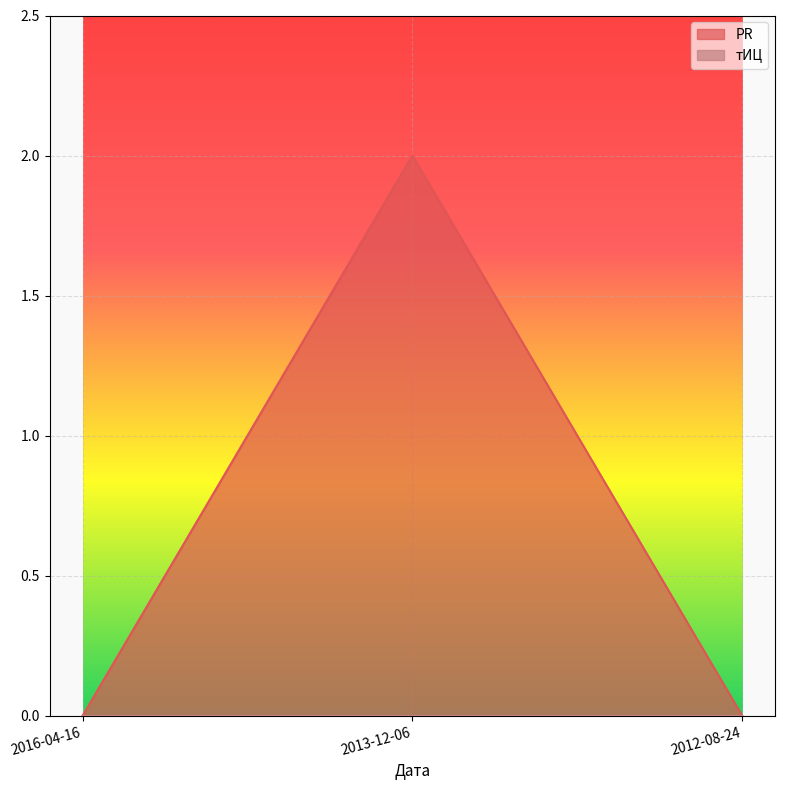

What is the label of the 1st point from the left?

2016-04-16